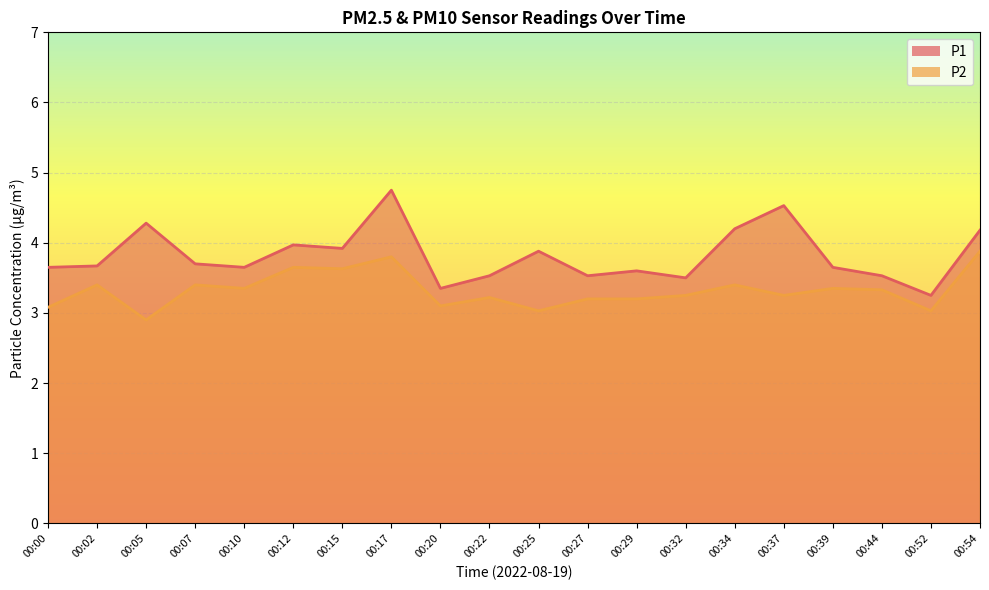

The value of P2 at 00:15 is 5.5. True or false?

False